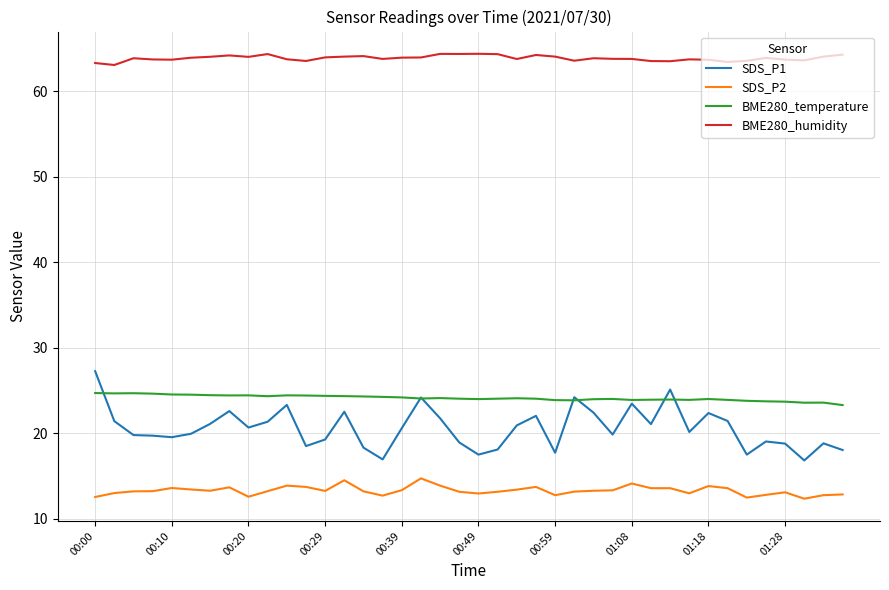

Rank the series by their maximum value, from highest to lowest.

BME280_humidity, SDS_P1, BME280_temperature, SDS_P2